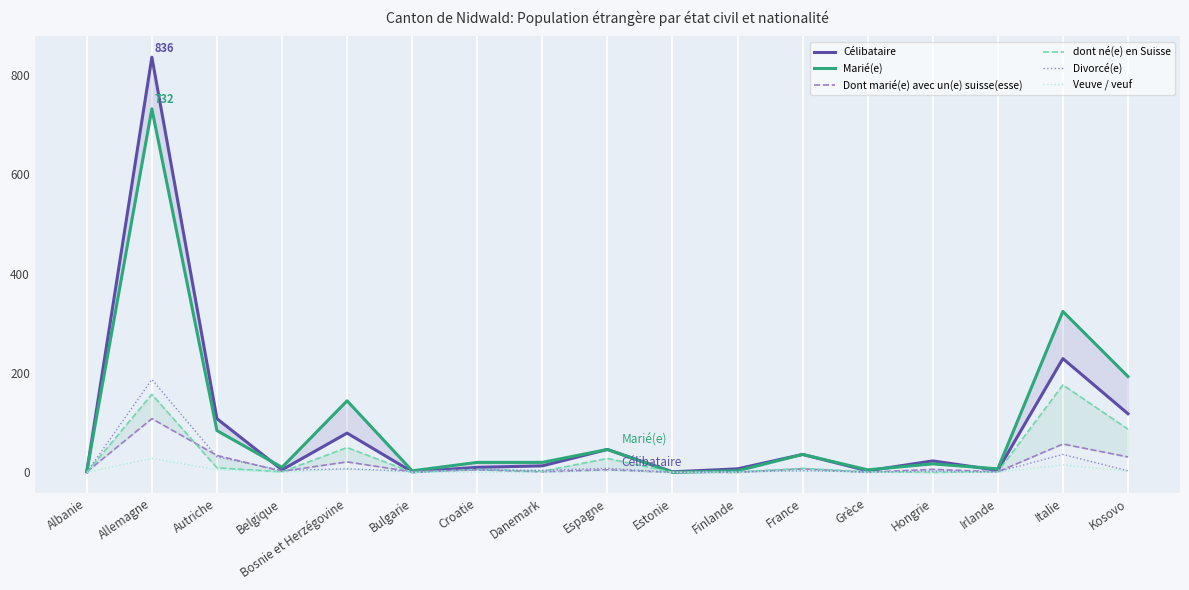

Where is Veuve / veuf nearest to the value 14?

Italie